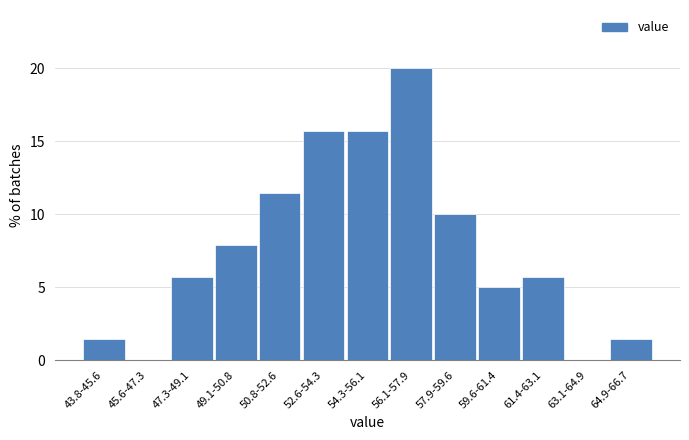

Reading right to left, list all the values displayed in this chart.

64.9-66.7=1.4	63.1-64.9=0.0	61.4-63.1=5.7	59.6-61.4=5.0	57.9-59.6=10.0	56.1-57.9=20.0	54.3-56.1=15.7	52.6-54.3=15.7	50.8-52.6=11.4	49.1-50.8=7.9	47.3-49.1=5.7	45.6-47.3=0.0	43.8-45.6=1.4